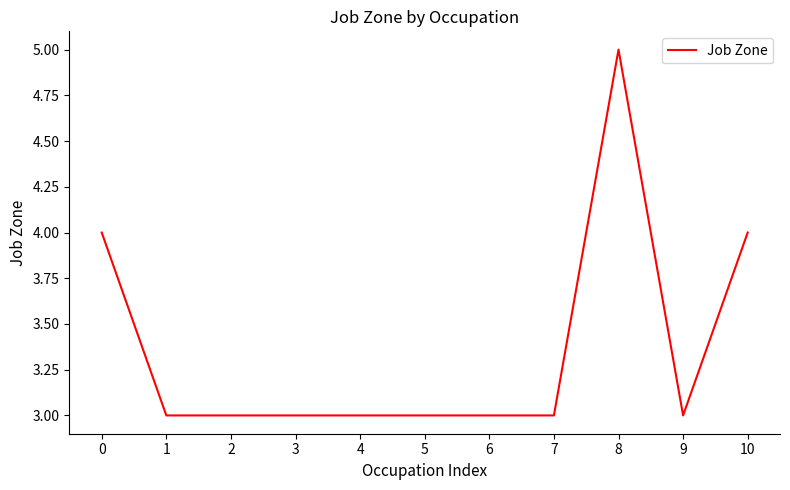

Which label corresponds to the largest value in the chart?

8